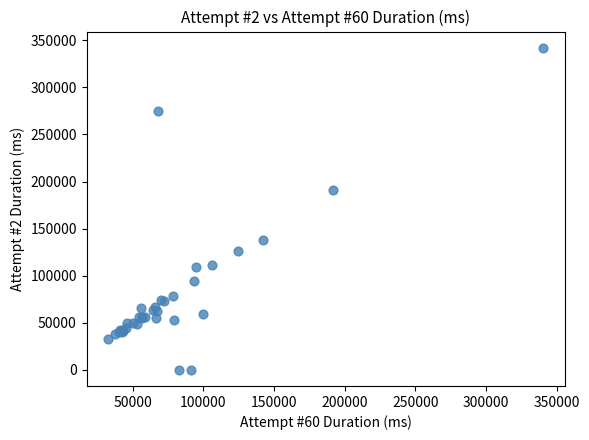

What Y value in the scatter plot is closest to 171063?

191084